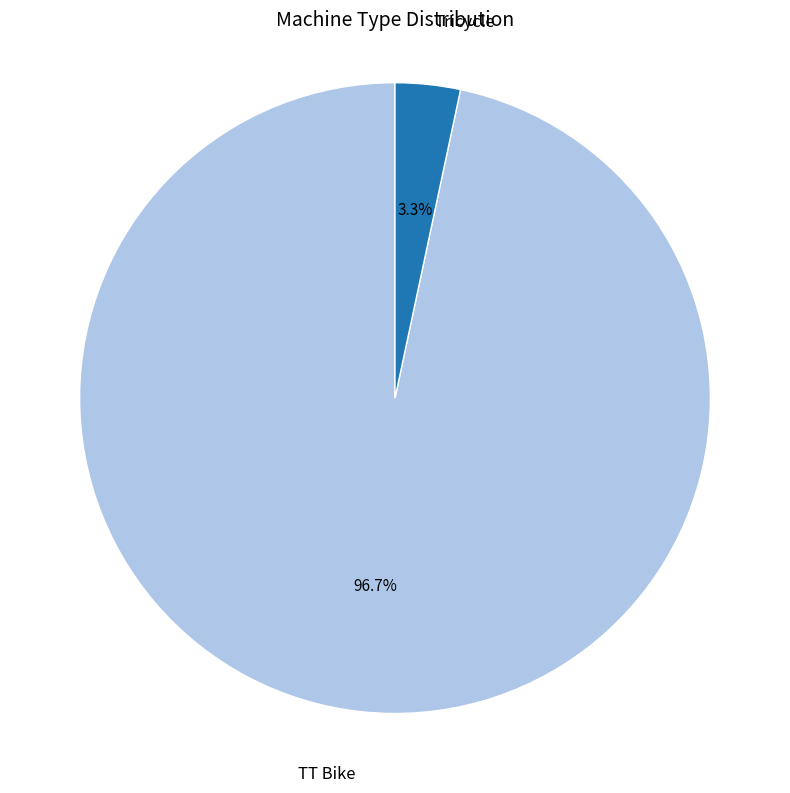

The TT Bike slice represents 97% of the pie. True or false?

True